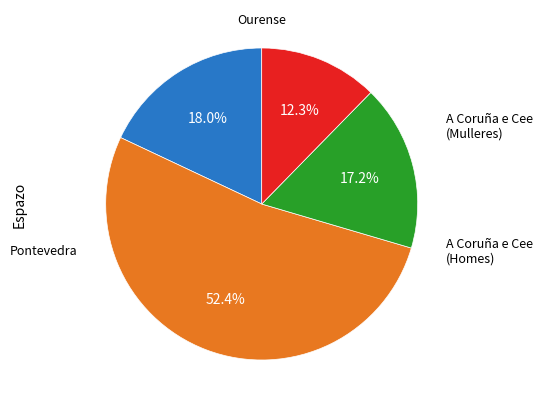

Rank the categories by value from lowest to highest.

Ourense, A Coruña e Cee (Mulleres), A Coruña e Cee (Homes), Pontevedra